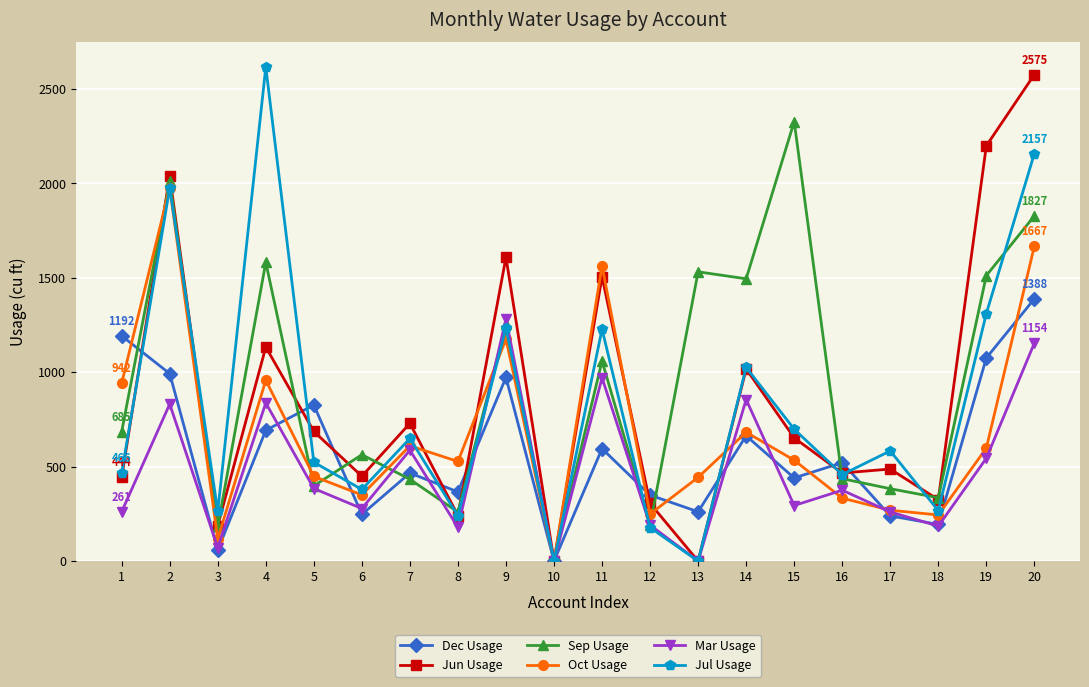

At which category does Jun Usage reach its first local valley?

3